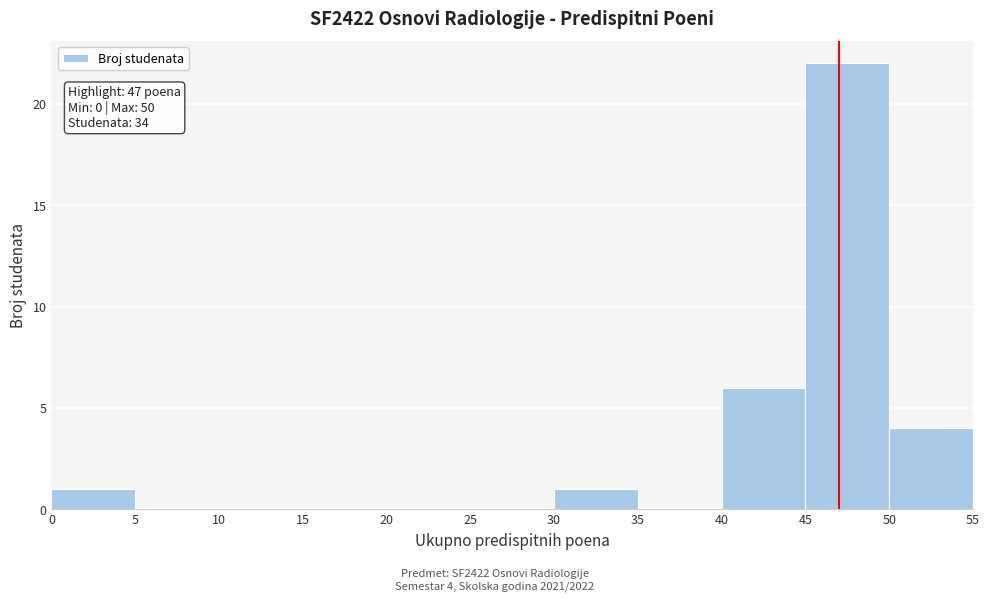

Which range on the x-axis has the tallest bar?

45 to 50